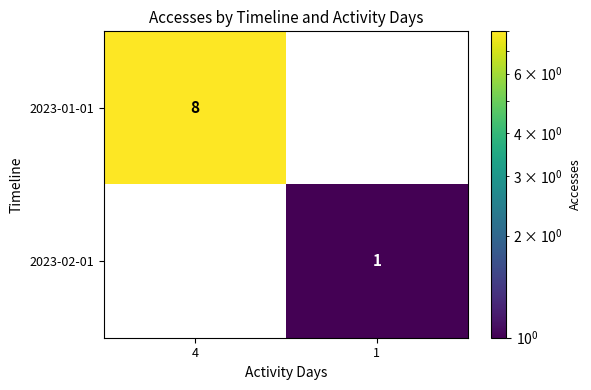

The value of 2023-02-01 at 1 is 1. True or false?

True